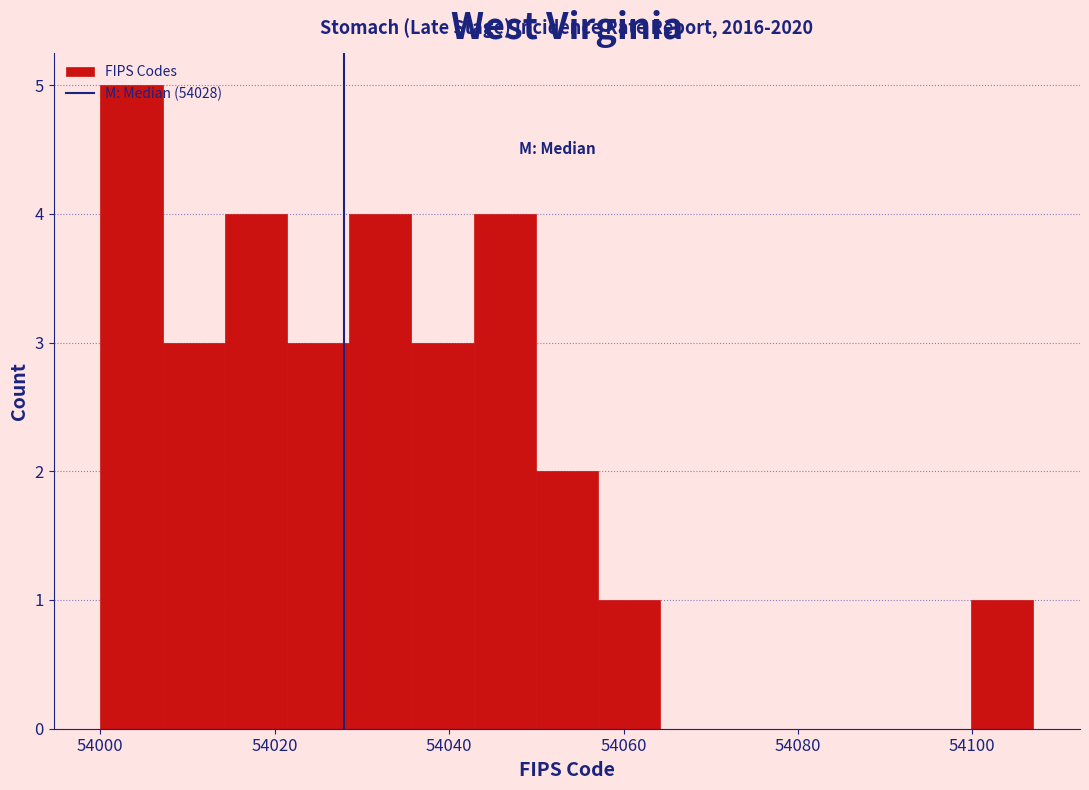

Read against the x-axis, roughly where is the centre of the tallest bar?

54004